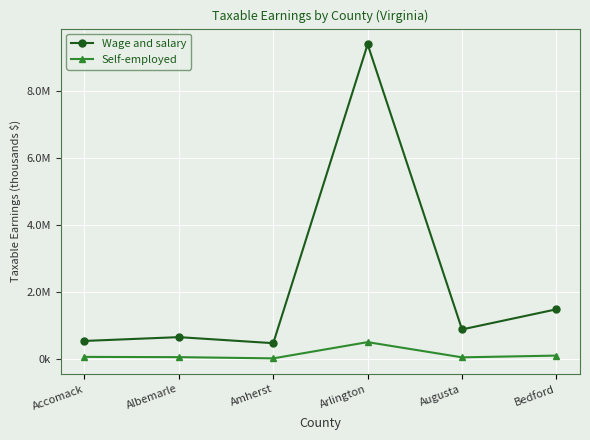

Reading right to left, list all the values displayed in this chart.

Wage and salary: 1483718	882636	9400820	471748	652443	538718
Self-employed: 100825	48595	503040	18083	54459	62019